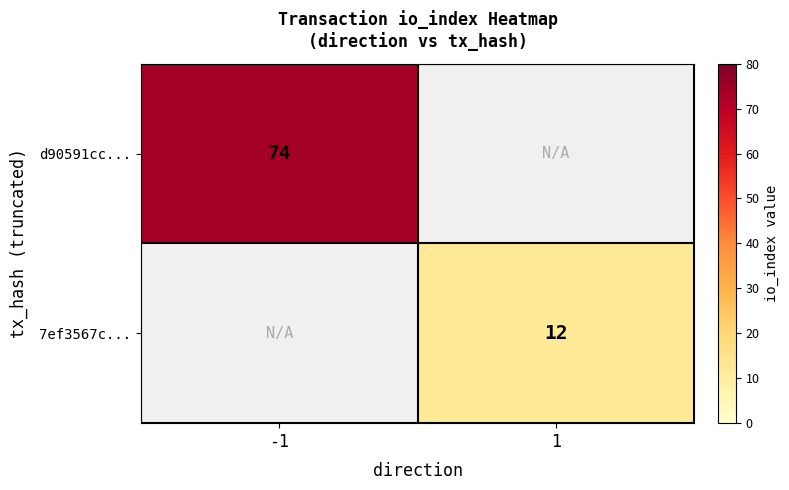

The value of 7ef3567c... at 1 is 7. True or false?

False